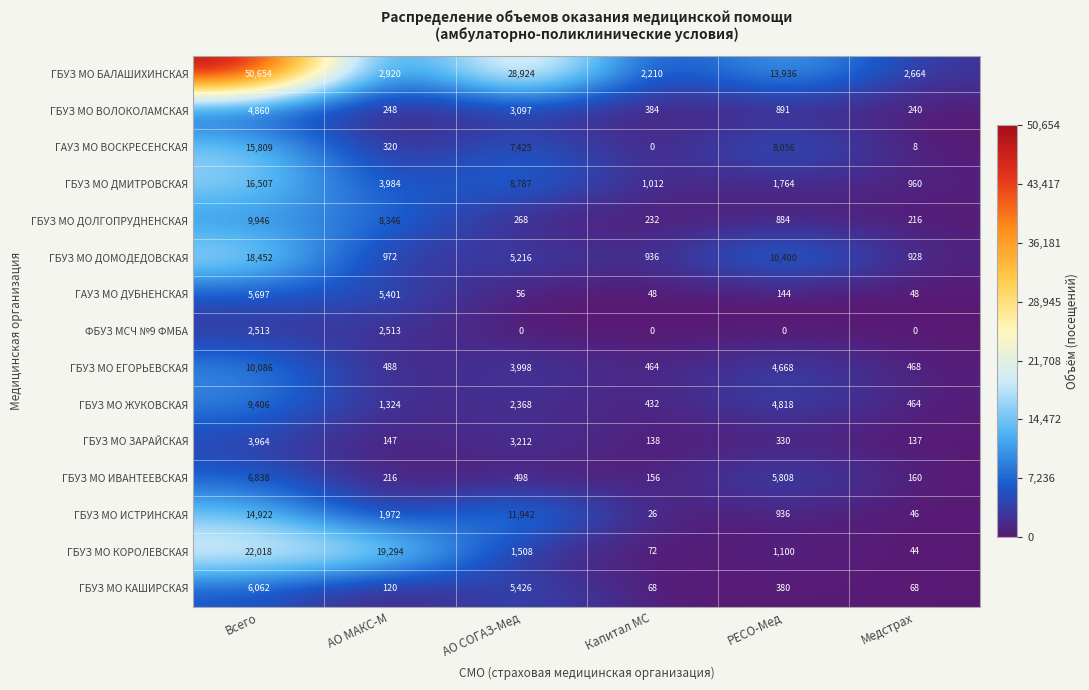

What is the difference between the ГБУЗ МО ИВАНТЕЕВСКАЯ values at Медстрах and РЕСО-Мед?

5648